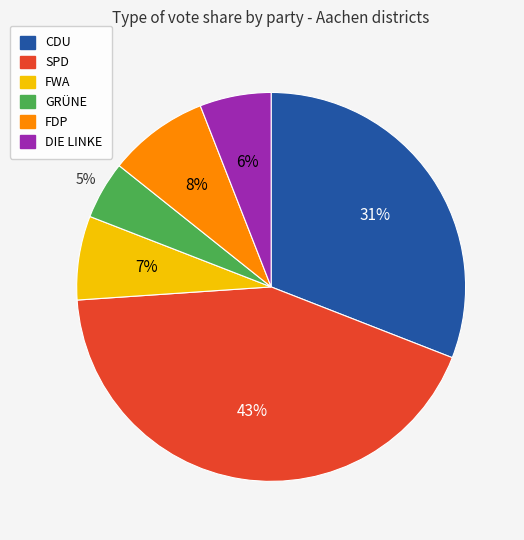

To the nearest percent, what is the difference between the largest and smallest slice percentages?

38%